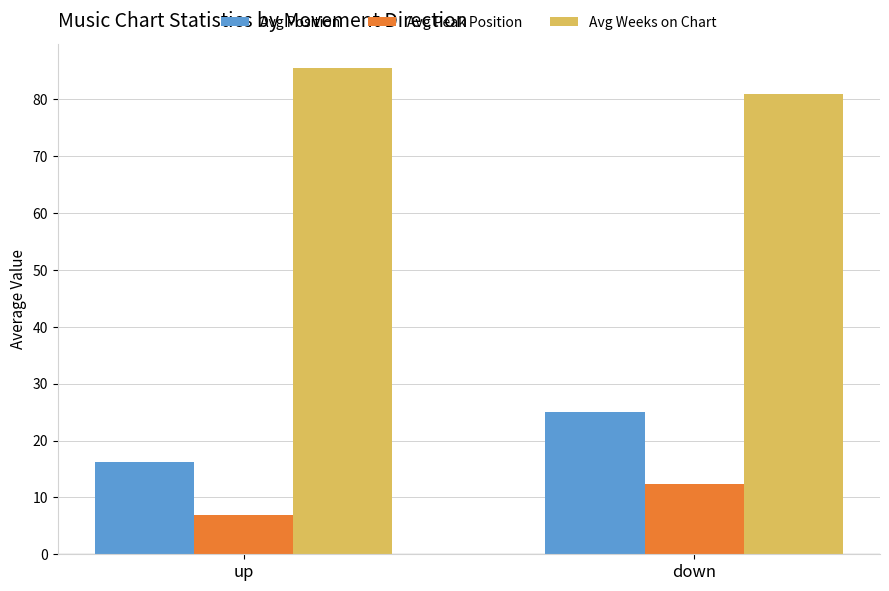

The Avg Peak Position series shows 12.3 at down. True or false?

True